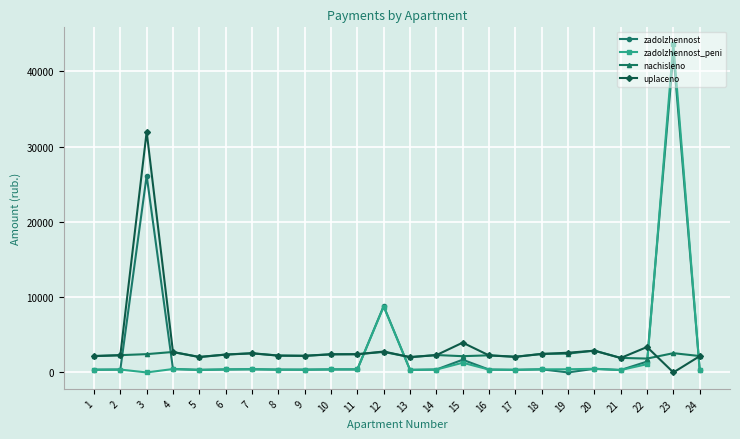

Which series has the largest range (max minus min)?

zadolzhennost_peni